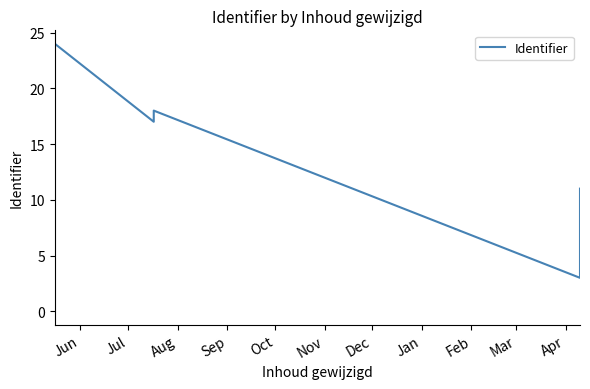

How many interior local valleys (lower than both neighbors) does the data have?

2